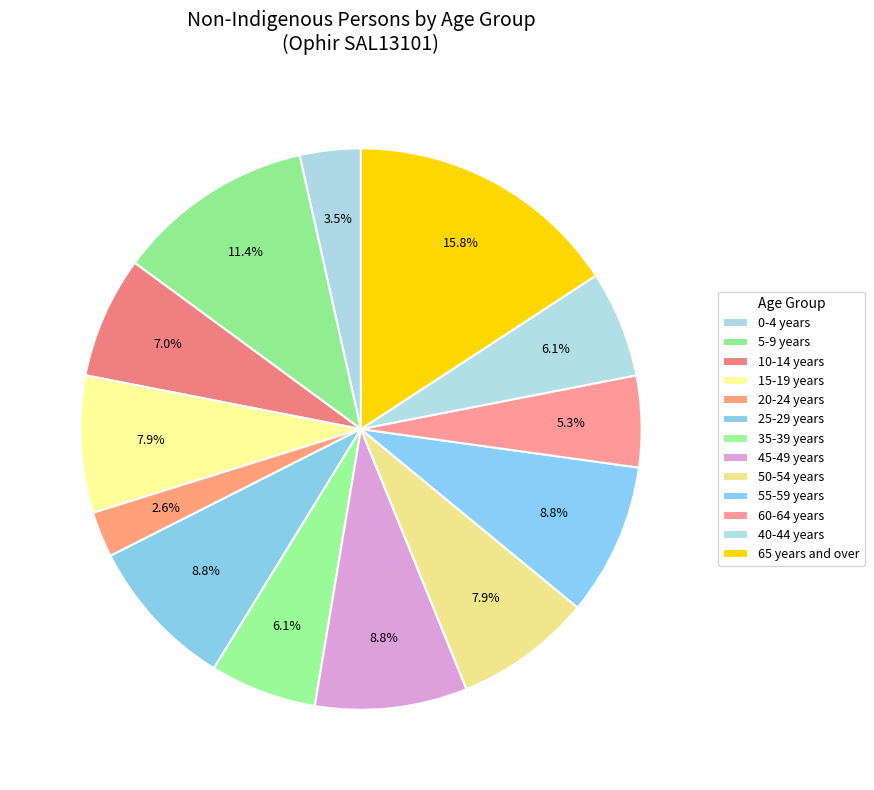

How many slices are in this pie chart?

13